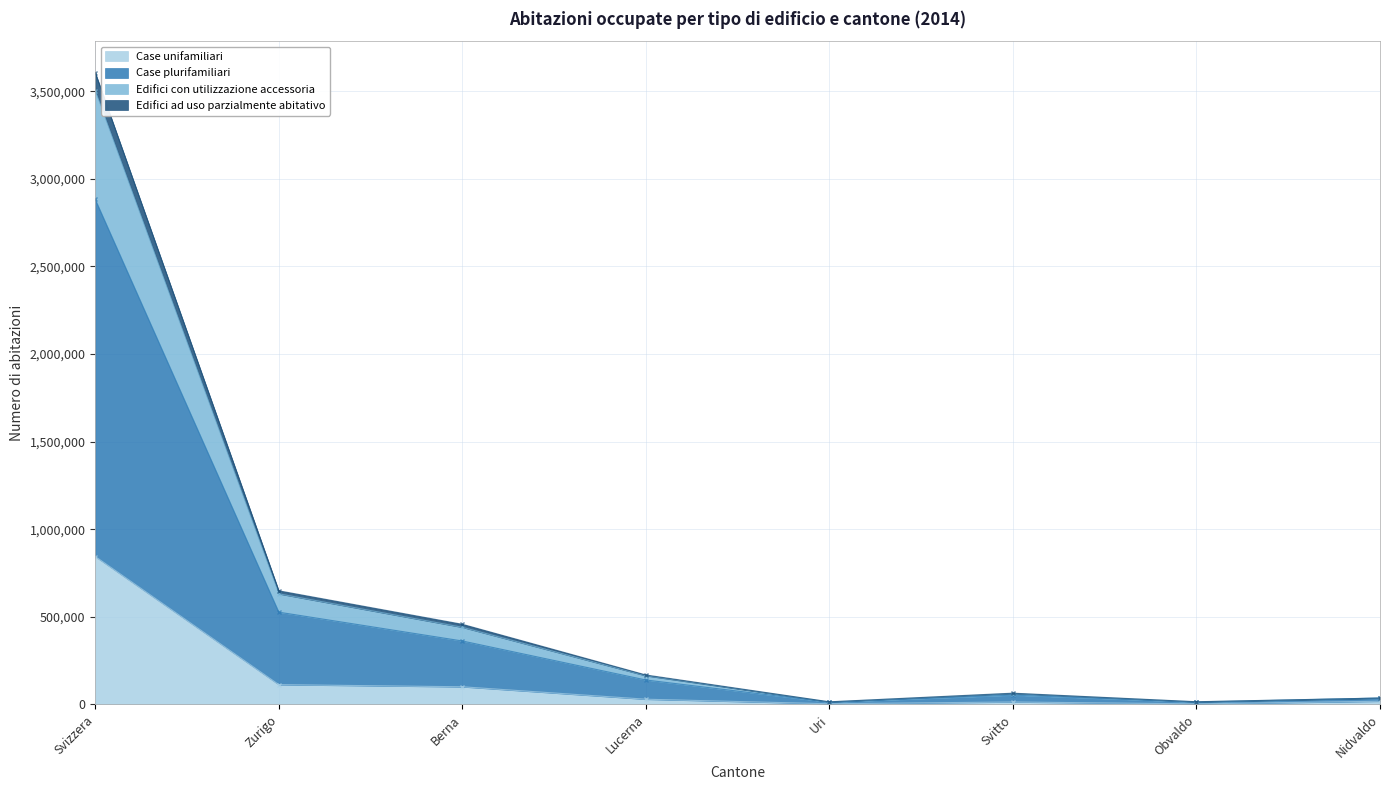

Reading left to right, list all the values displayed in this chart.

Case unifamiliari: Svizzera=844239	Zurigo=112934	Berna=100637	Lucerna=29660	Uri=3670	Svitto=13918	Obvaldo=3082	Nidvaldo=18138
Case plurifamiliari: Svizzera=2882125	Zurigo=526536	Berna=362064	Lucerna=139439	Uri=12337	Svitto=53147	Obvaldo=12409	Nidvaldo=36276
Edifici con utilizzazione accessoria: Svizzera=3605389	Zurigo=648409	Berna=457204	Lucerna=167938	Uri=14757	Svitto=64104	Obvaldo=15175	Nidvaldo=36276
Edifici ad uso parzialmente abitativo: Svizzera=3503020	Zurigo=631244	Berna=440285	Lucerna=163697	Uri=14165	Svitto=62113	Obvaldo=14540	Nidvaldo=36276